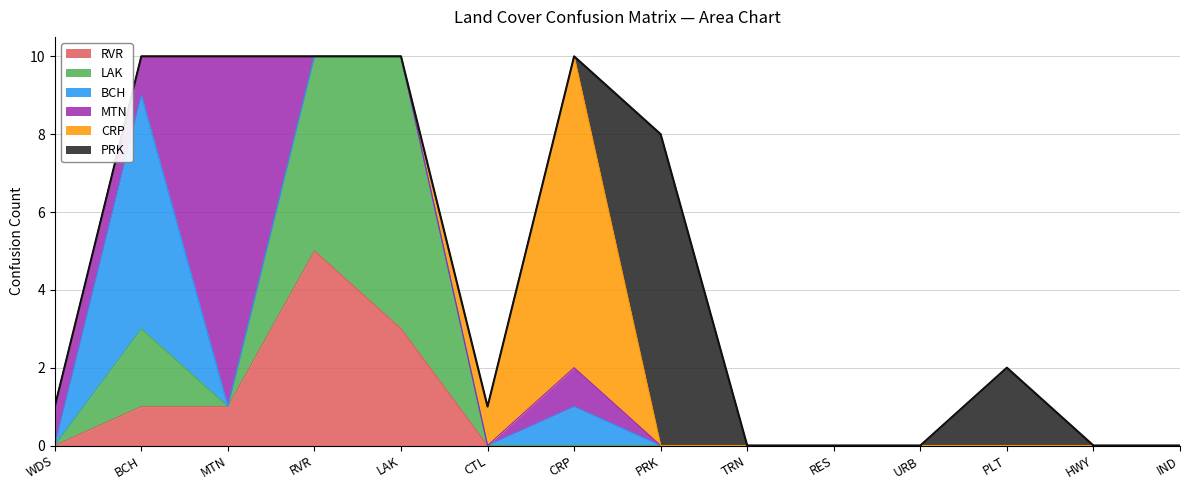

How many LAK values are between 0 and 1?

11